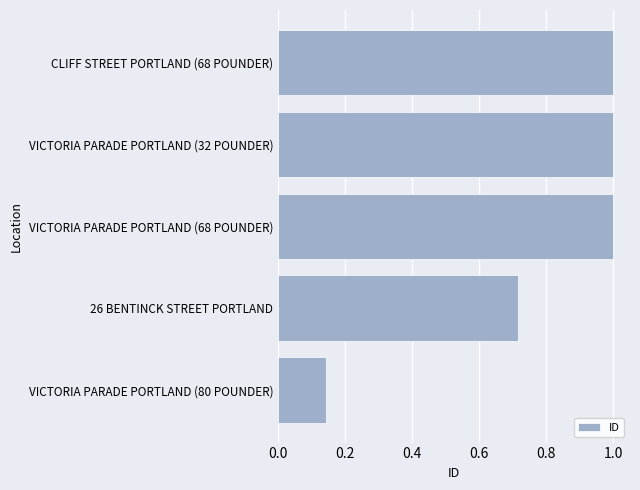

What is the change in value from 26 BENTINCK STREET PORTLAND to VICTORIA PARADE PORTLAND (32 POUNDER)?

+0.3